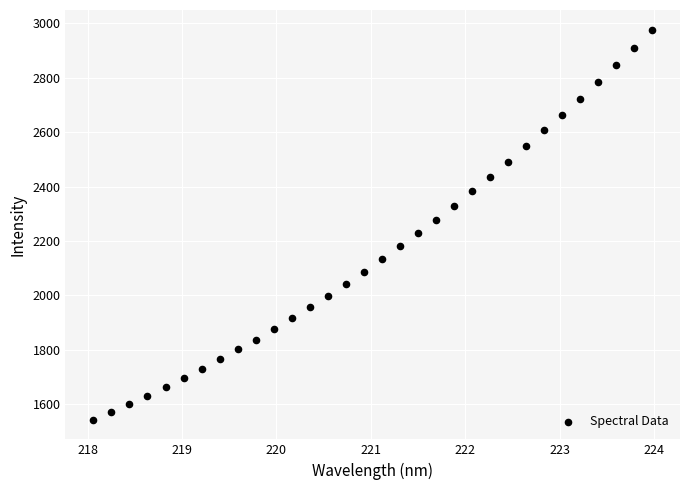

What is the range of X values (max minus min)?

5.9